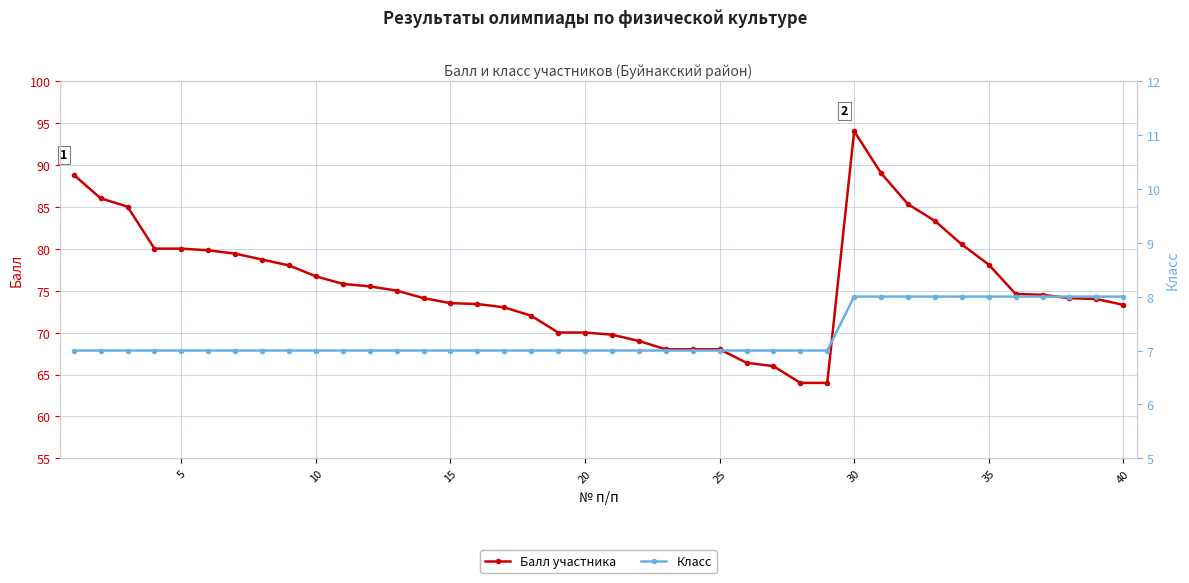

Reading left to right, transcribe all the data shown in this chart.

Балл участника: 88.8	86.0	85.0	80.0	80.0	79.8	79.4	78.7	78.0	76.7	75.8	75.5	75.0	74.1	73.5	73.4	73.0	72.0	70.0	70.0	69.8	69.0	68.0	68.0	68.0	66.4	66.0	64.0	64.0	94.0	89.0	85.3	83.3	80.5	78.1	74.6	74.5	74.1	74.0	73.3
Класс: 7.0	7.0	7.0	7.0	7.0	7.0	7.0	7.0	7.0	7.0	7.0	7.0	7.0	7.0	7.0	7.0	7.0	7.0	7.0	7.0	7.0	7.0	7.0	7.0	7.0	7.0	7.0	7.0	7.0	8.0	8.0	8.0	8.0	8.0	8.0	8.0	8.0	8.0	8.0	8.0